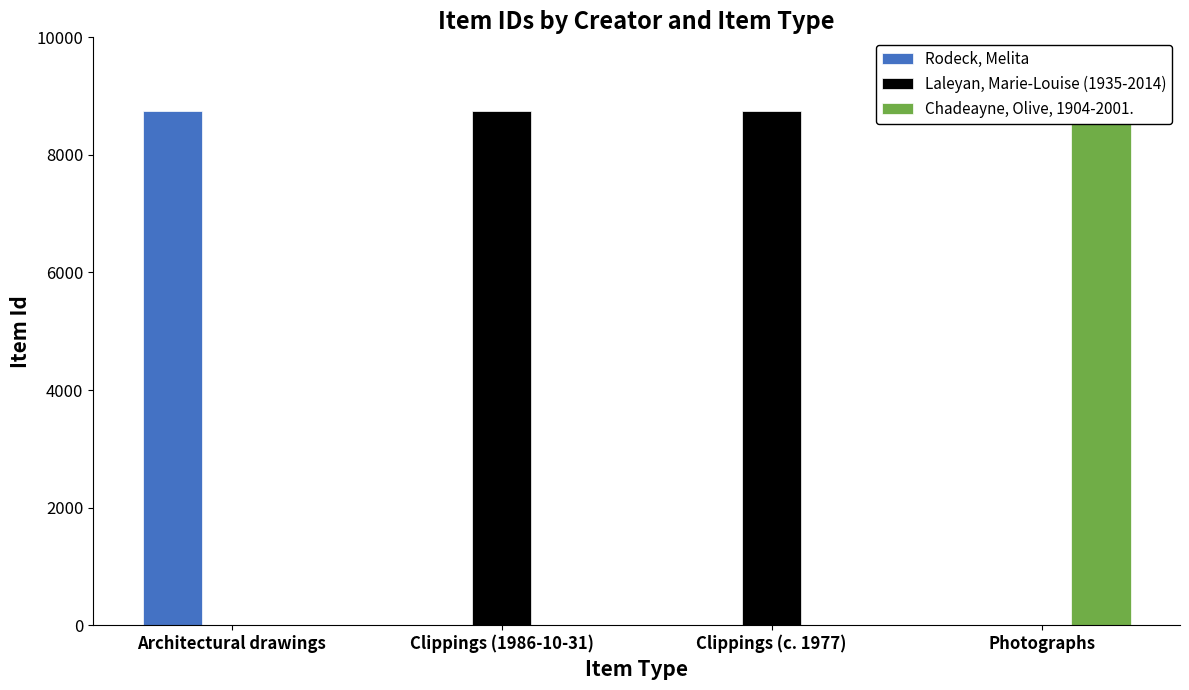

Reading left to right, what are all the values shown in this chart?

Rodeck, Melita: Architectural drawings=8746	Clippings (1986-10-31)=0	Clippings (c. 1977)=0	Photographs=0
Laleyan, Marie-Louise (1935-2014): Architectural drawings=0	Clippings (1986-10-31)=8748	Clippings (c. 1977)=8747	Photographs=0
Chadeayne, Olive, 1904-2001.: Architectural drawings=0	Clippings (1986-10-31)=0	Clippings (c. 1977)=0	Photographs=8749